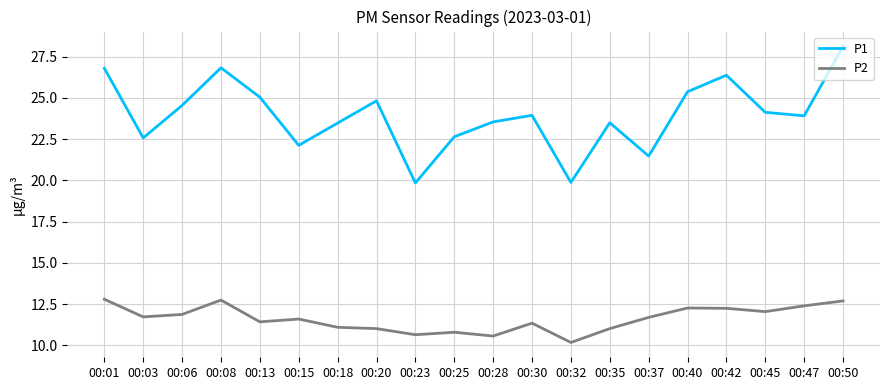

The value of P1 at 00:45 is 24.1. True or false?

True